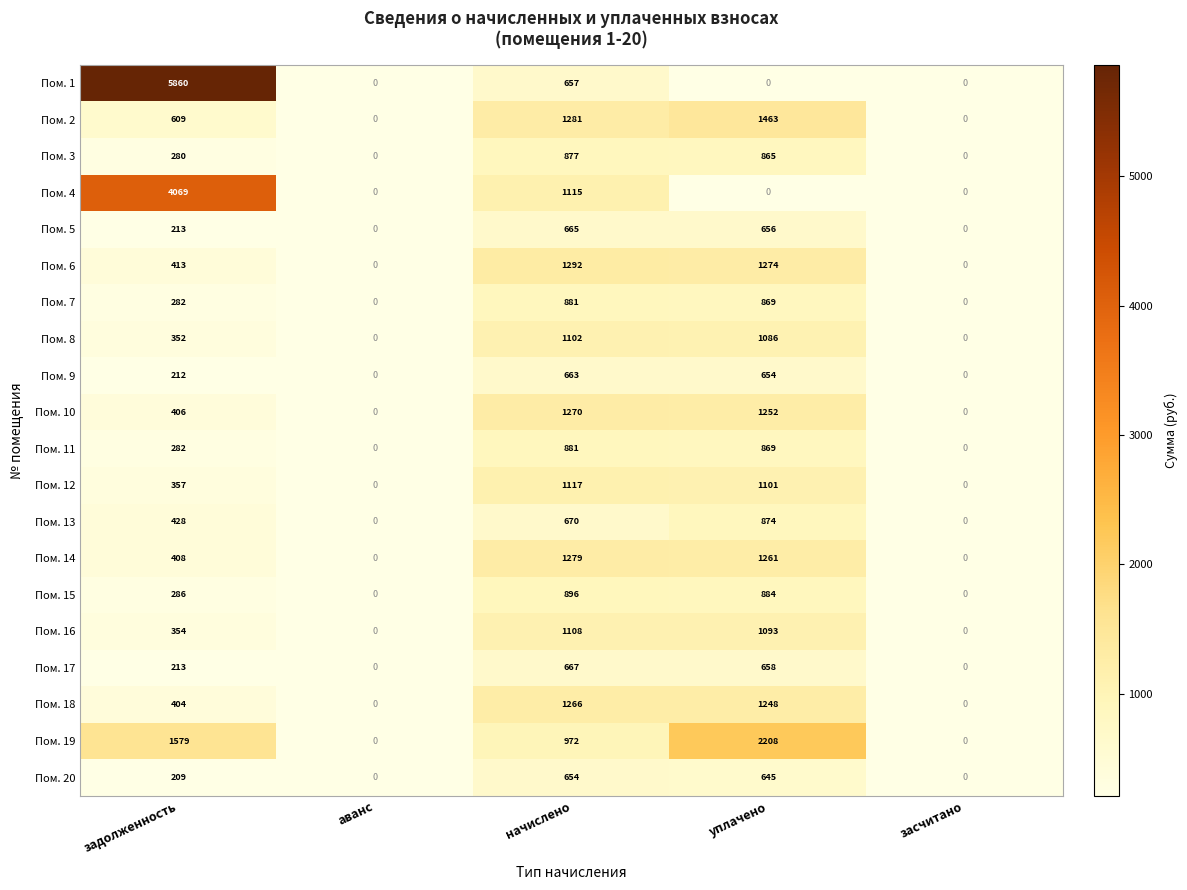

At which label is Пом. 18 closest to 633?

задолженность